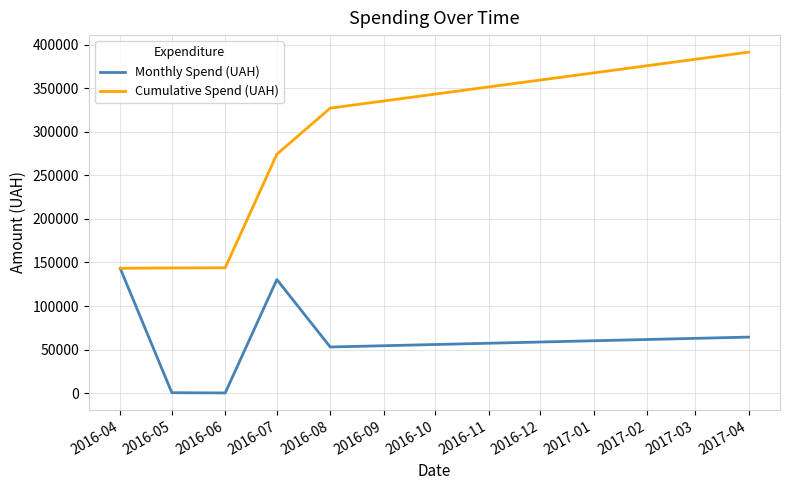

What is the average value of the Cumulative Spend (UAH) series?

237312.2